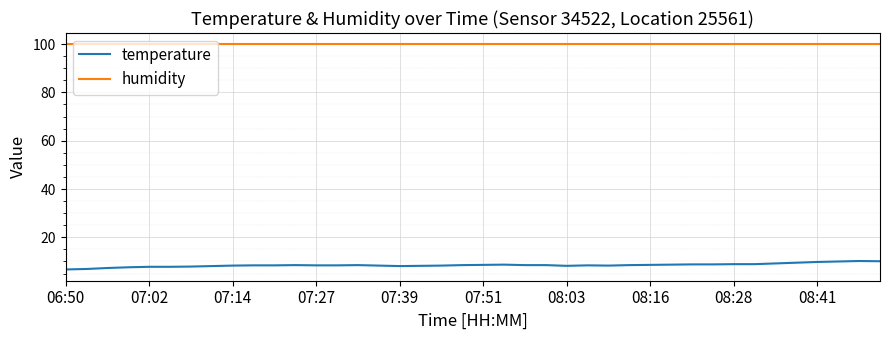

True or false: temperature and humidity intersect in this chart.

False